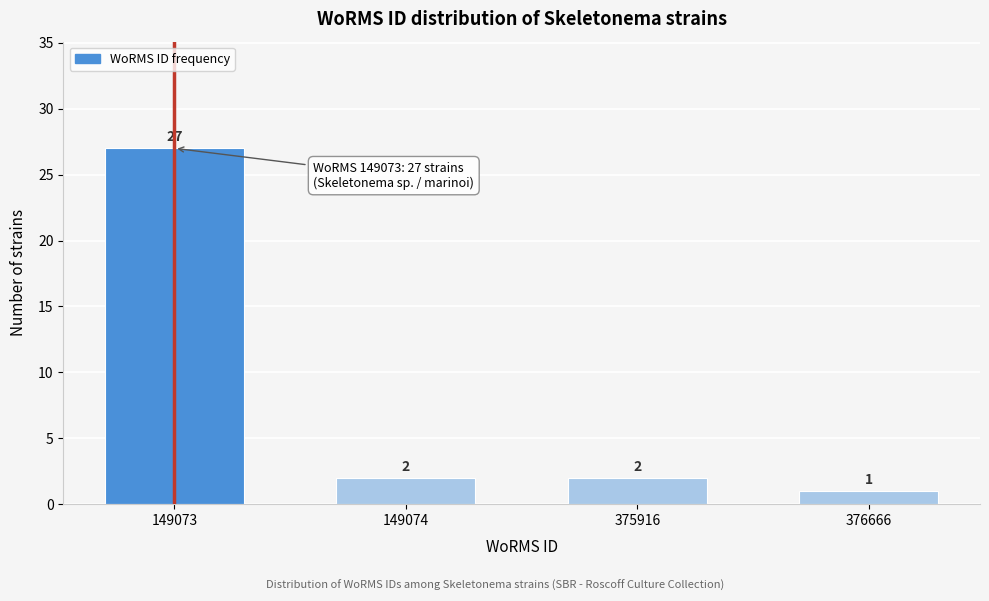

Reading left to right, transcribe all the data shown in this chart.

149073=27	149074=2	375916=2	376666=1